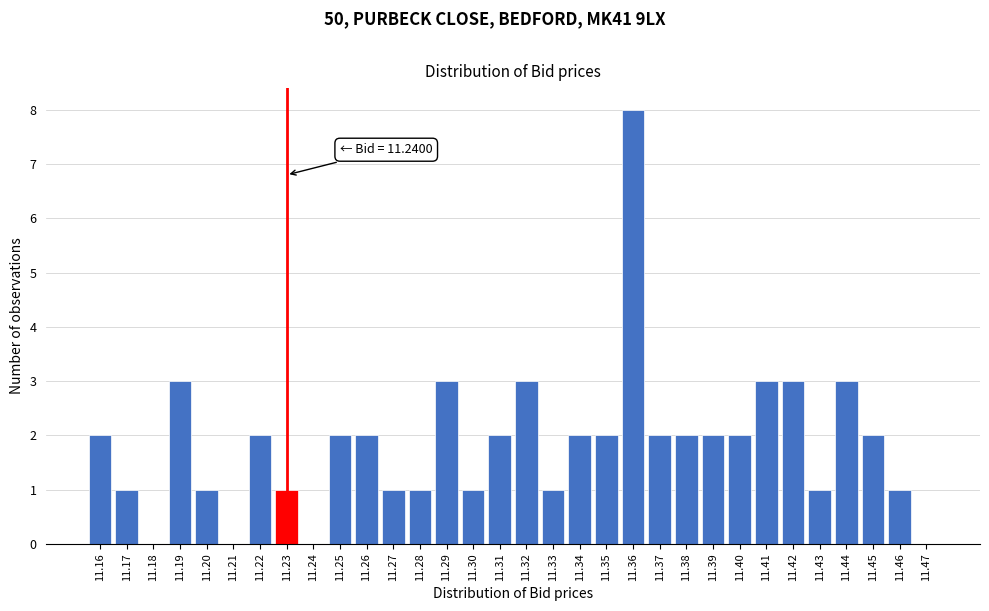

Which label corresponds to the largest value in the chart?

11.36